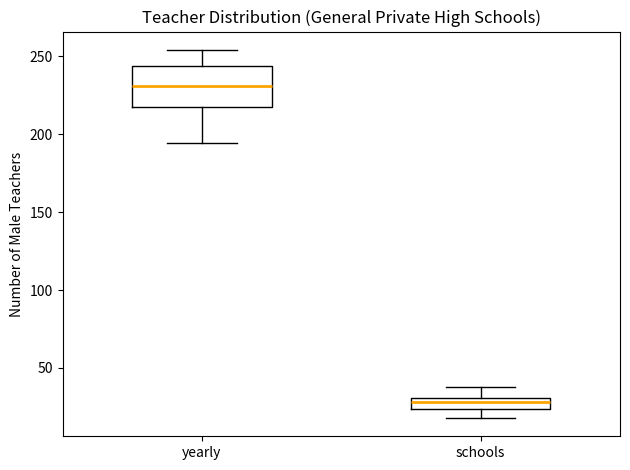

Where does the upper whisker of the box for yearly end on the y-axis? The values are not printed on the chart, so give them approximately, as read against the axis.

255